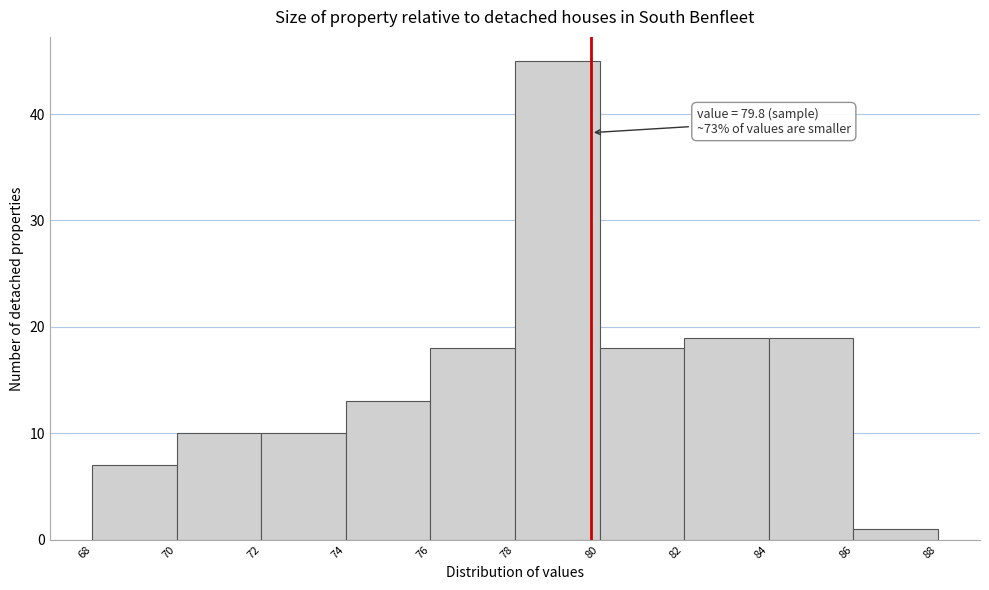

Over which range of the x-axis is the bar tallest?

78 to 80